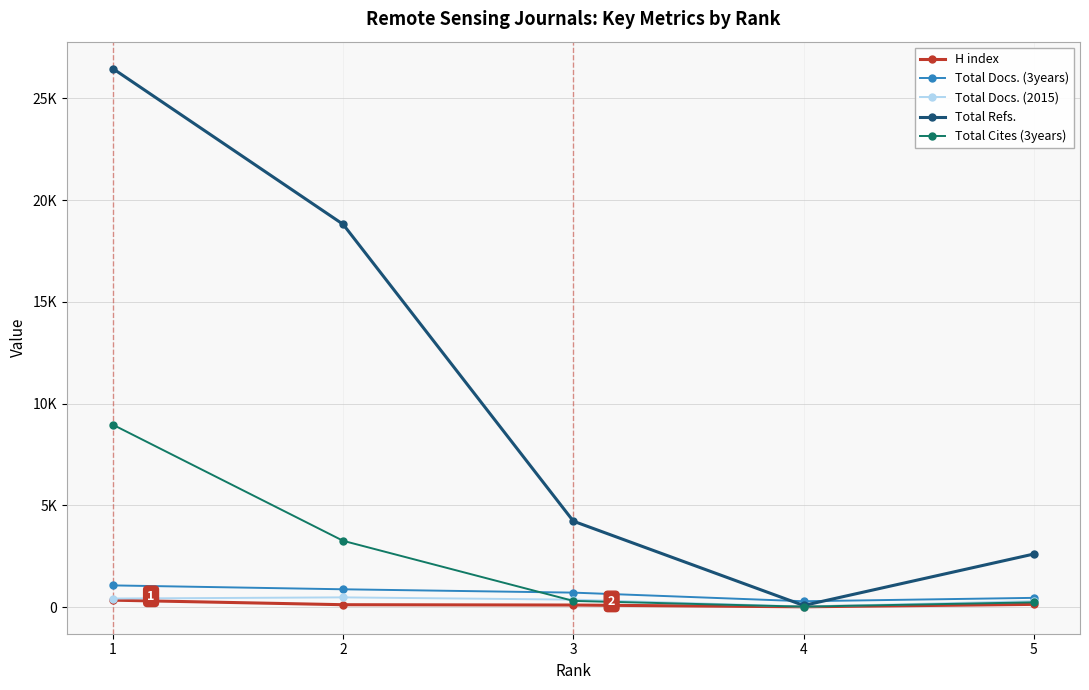

Rank the categories by Total Docs. (2015) value from highest to lowest.

2, 1, 3, 5, 4